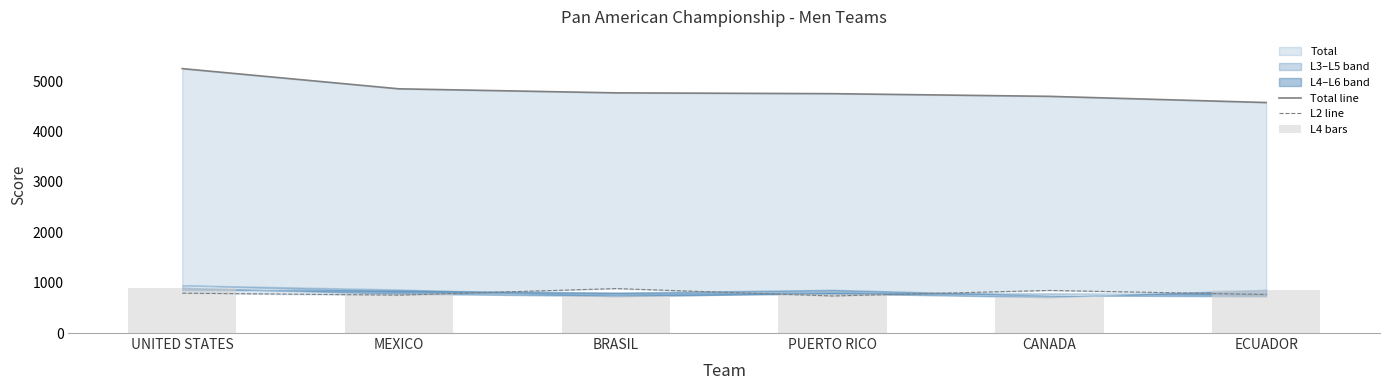

Reading right to left, list all the values displayed in this chart.

Total line: ECUADOR=4573	CANADA=4696	PUERTO RICO=4749	BRASIL=4765	MEXICO=4845	UNITED STATES=5246
L2 line: ECUADOR=764	CANADA=845	PUERTO RICO=735	BRASIL=882	MEXICO=752	UNITED STATES=791
L4 bars: ECUADOR=857	CANADA=710	PUERTO RICO=783	BRASIL=734	MEXICO=778	UNITED STATES=898